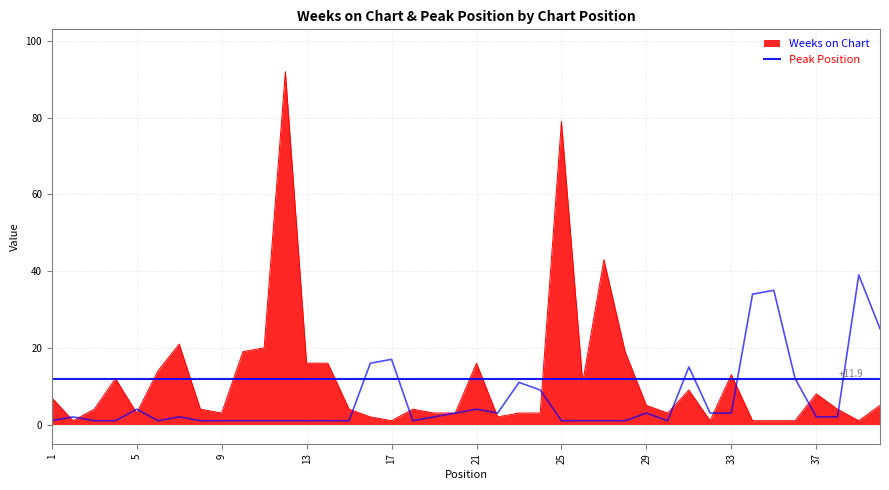

How many times do Weeks on Chart and Peak Position cross each other?

13